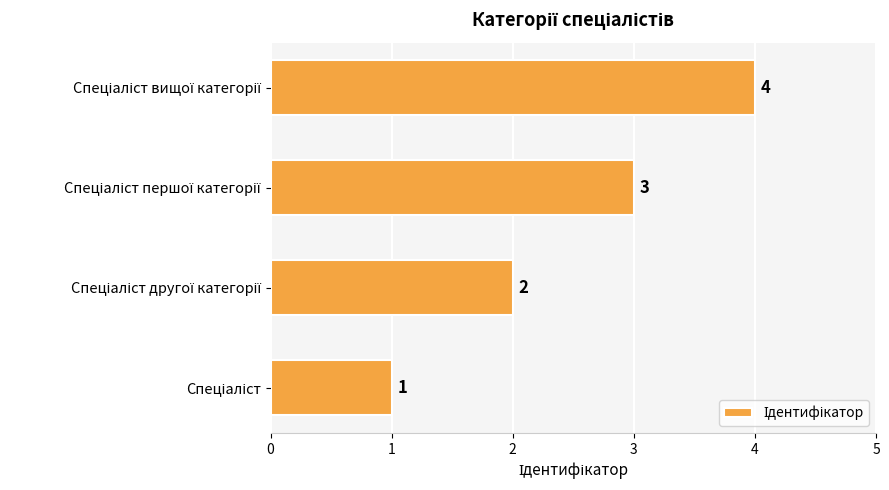

Count the number of data series in this chart.

1